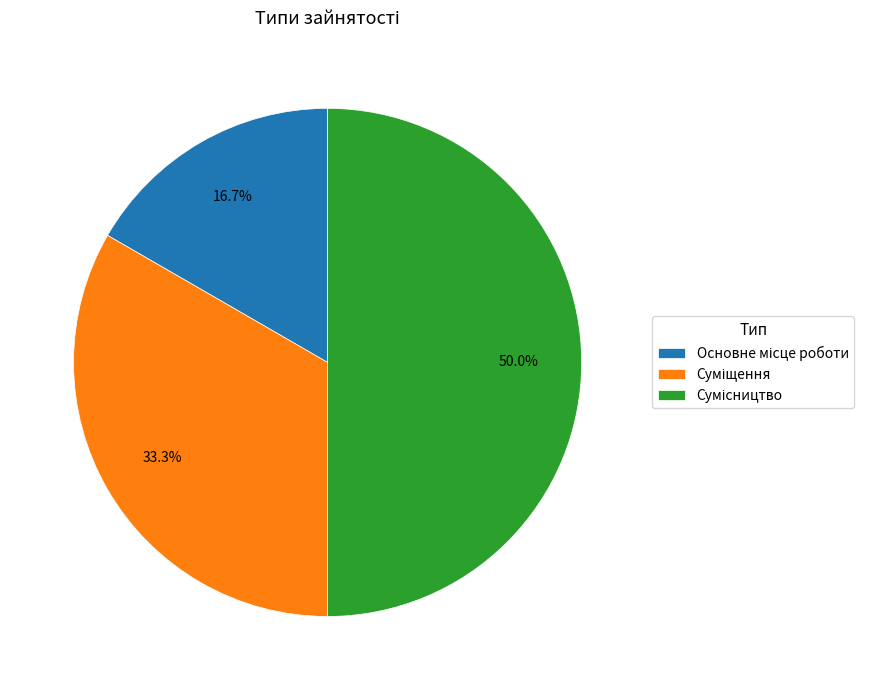

To the nearest percent, what is the difference between the largest and smallest slice percentages?

33%